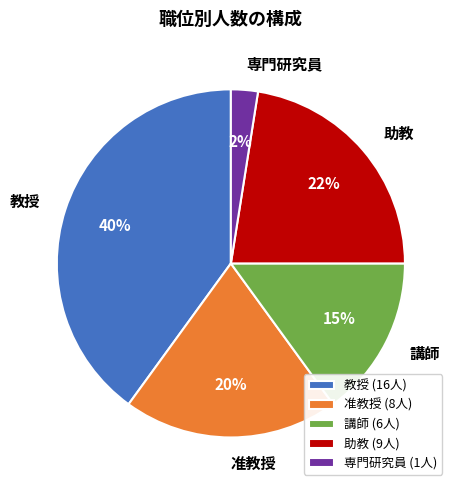

To the nearest percent, what is the difference between the 准教授 and 専門研究員 slice percentages?

18%